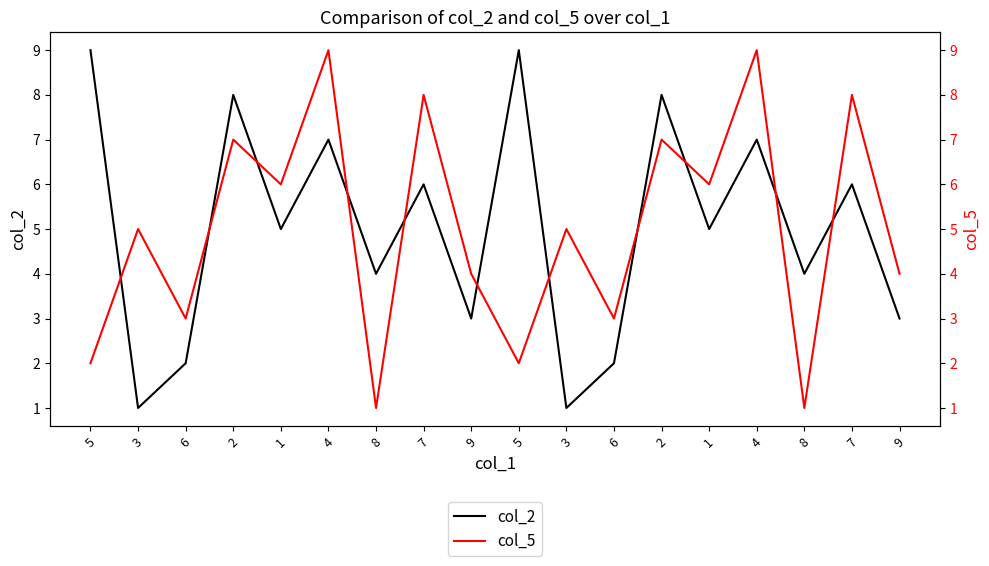

Where is col_5 nearest to the value 5?

3